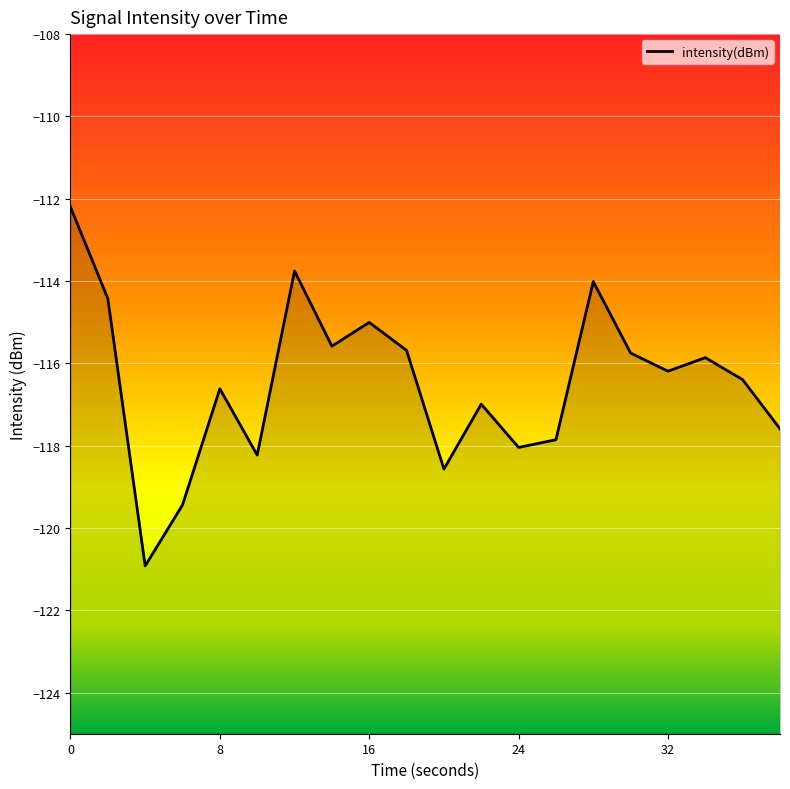

Reading left to right, transcribe all the data shown in this chart.

-112.2	-114.4	-120.9	-119.4	-116.6	-118.2	-113.8	-115.6	-115.0	-115.7	-118.6	-117.0	-118.0	-117.9	-114.0	-115.7	-116.2	-115.9	-116.4	-117.6